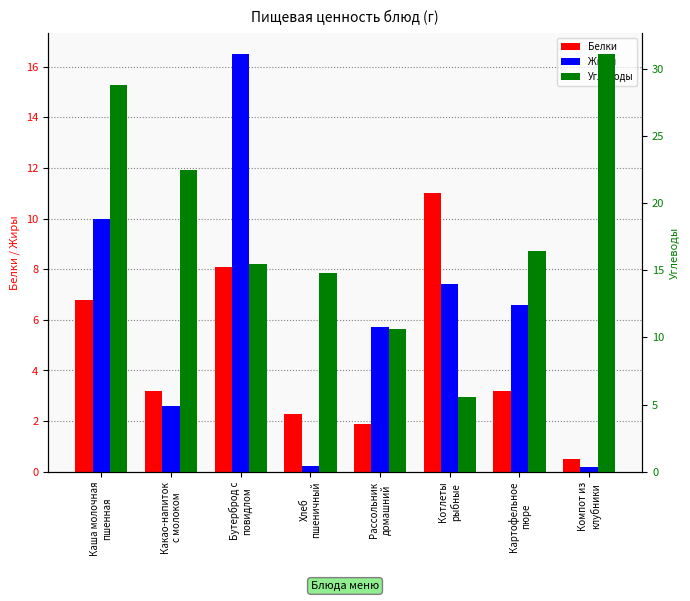

Which series has the largest total across all categories?

Углеводы